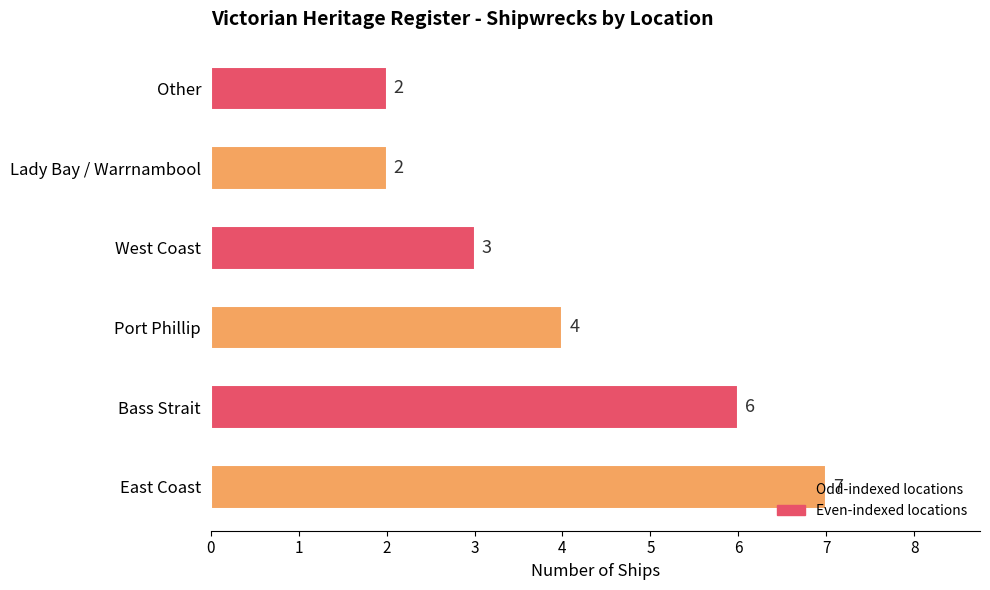

What is the maximum value shown in the chart?

7